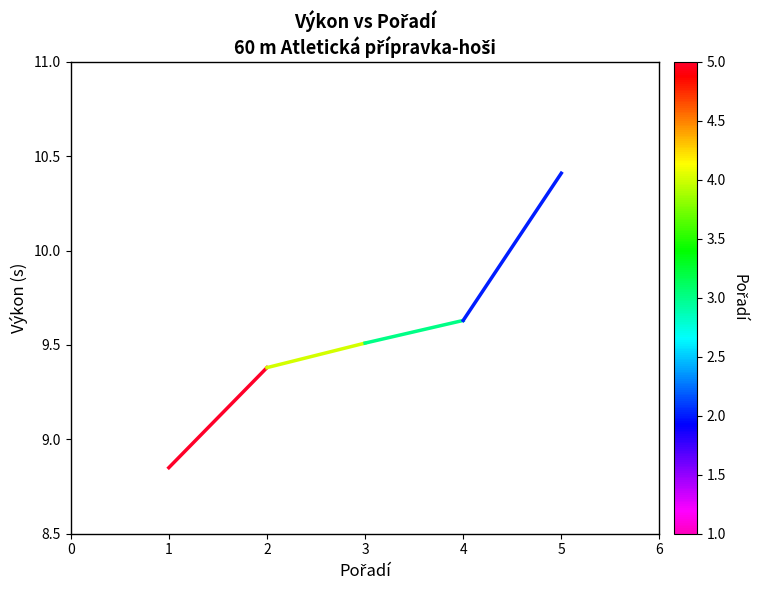

What is the average value?

9.6